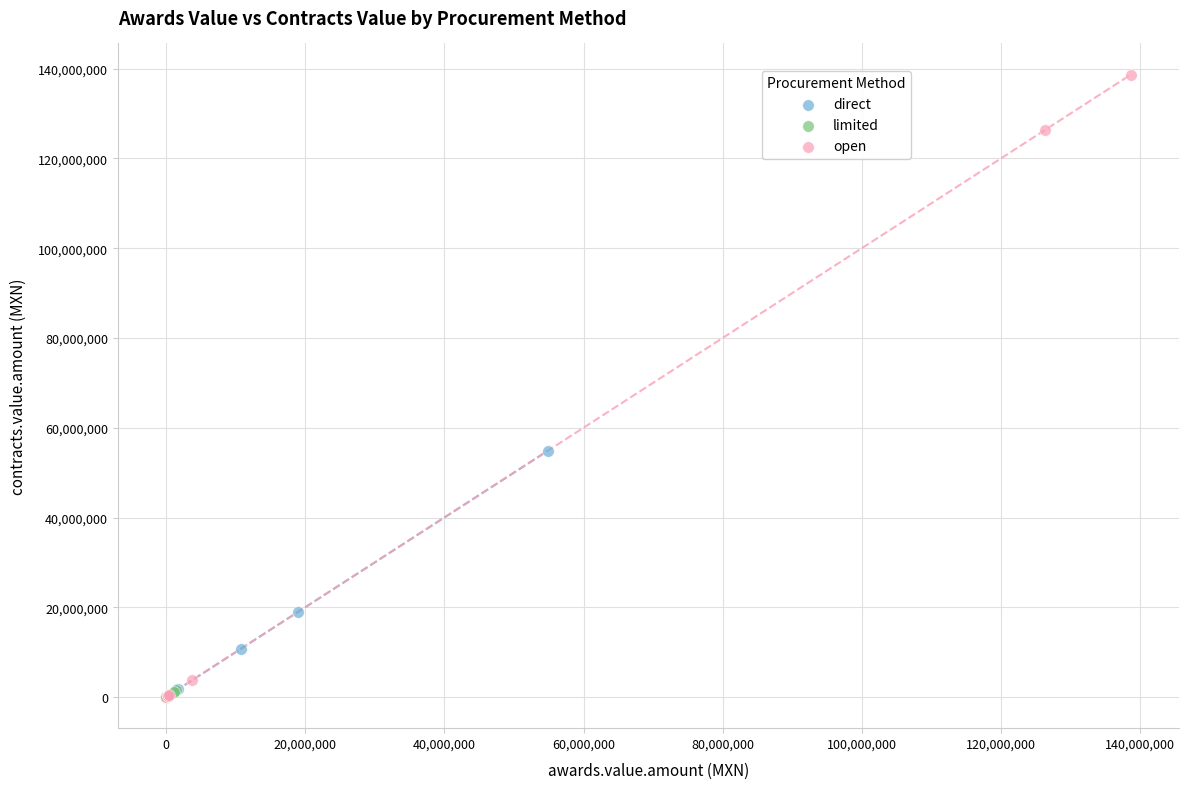

Which series has the widest spread of Y values?

open